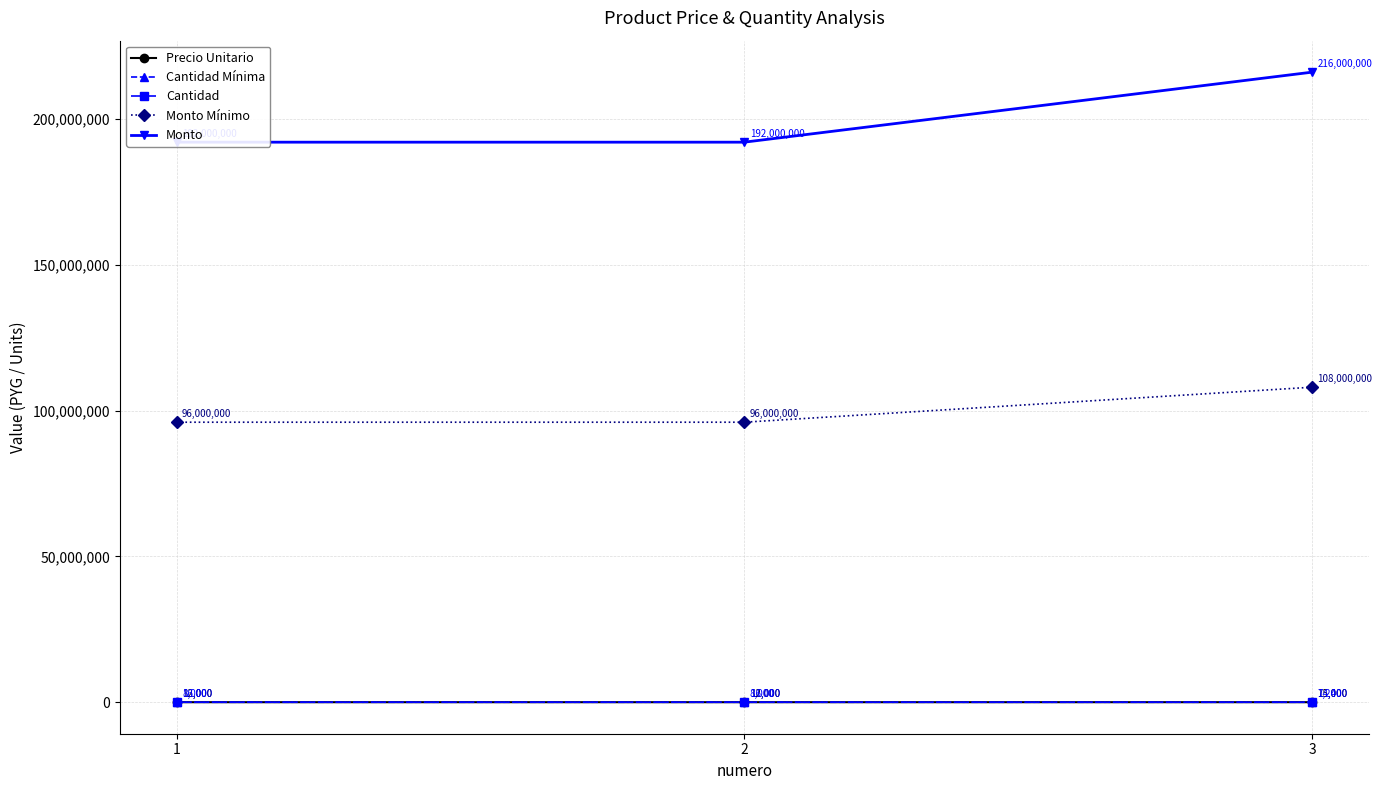

List the labels in order of Precio Unitario value, largest first.

3, 1, 2